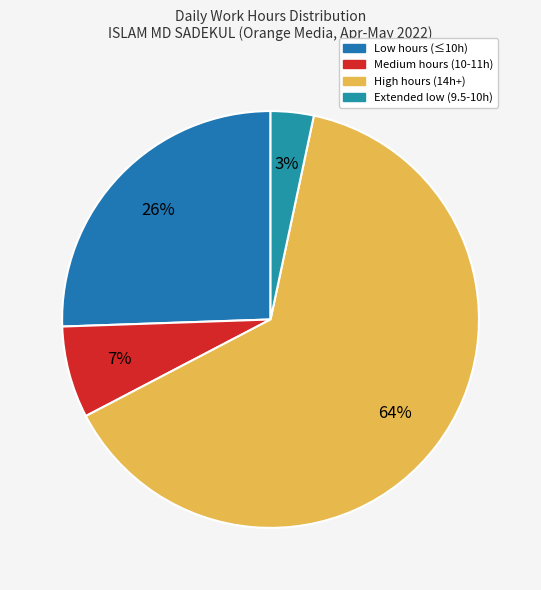

Is there any slice that represents more than half of the pie?

Yes